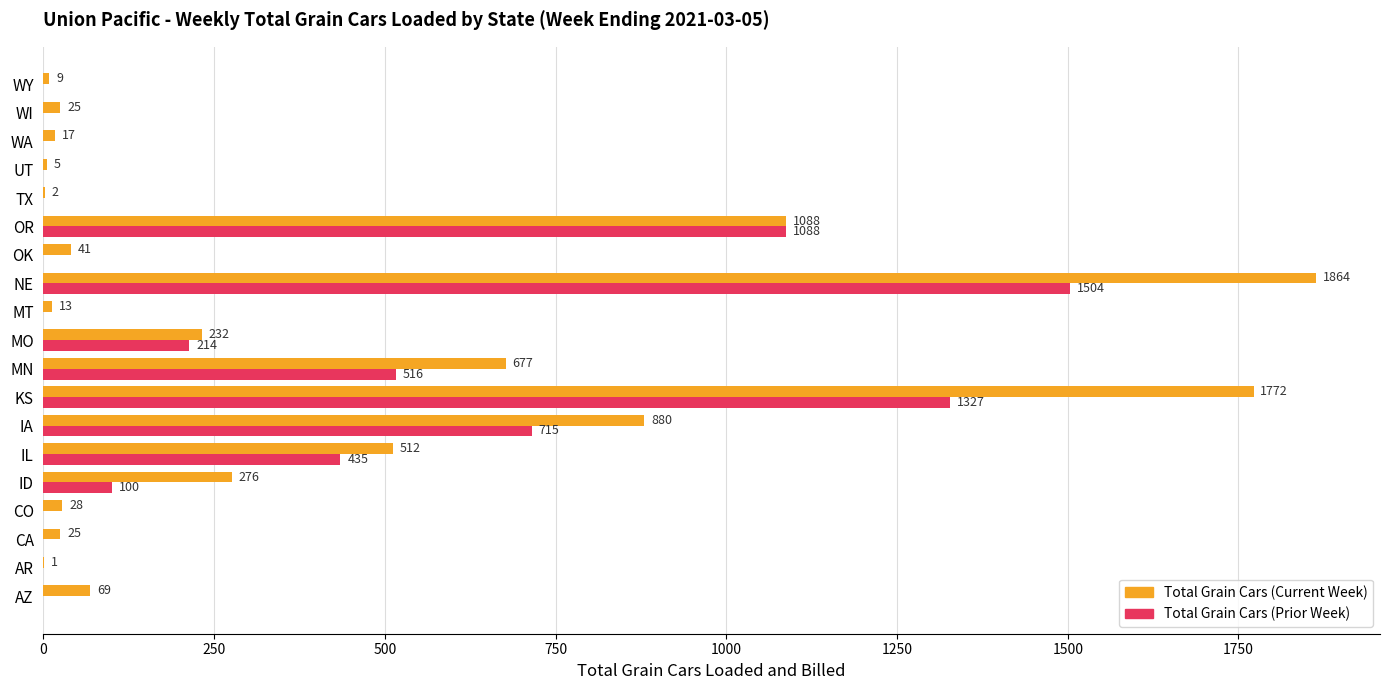

Which label corresponds to the largest value in the chart?

NE